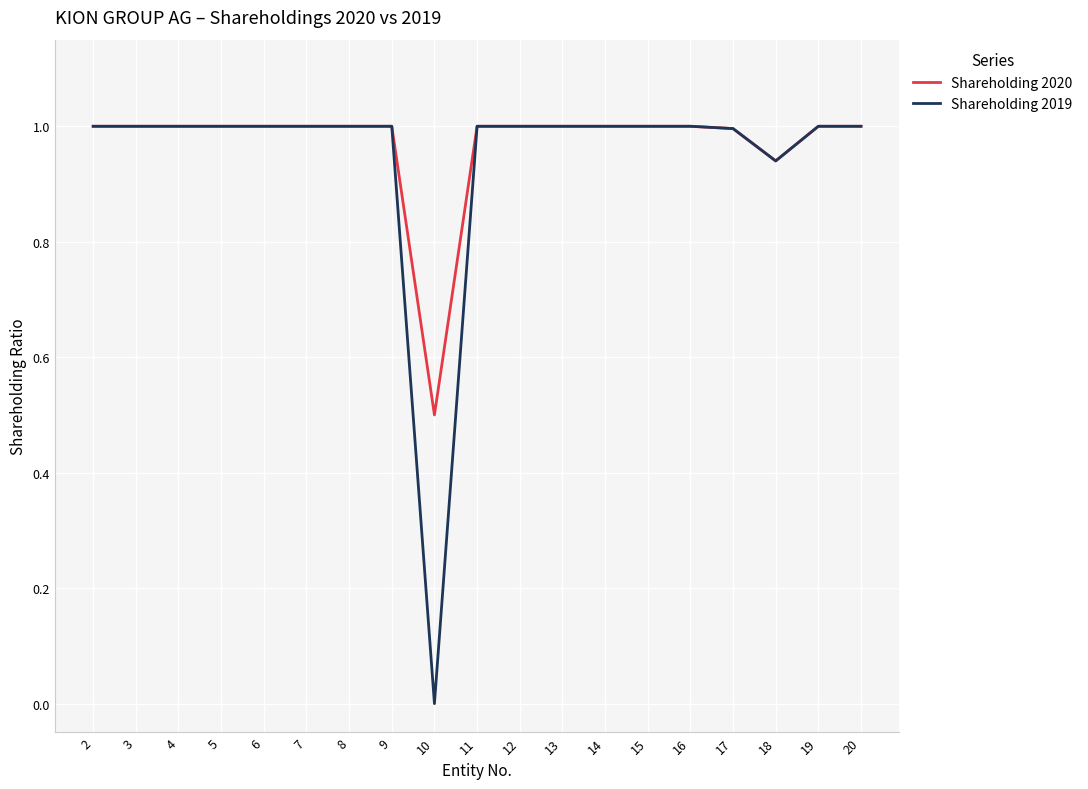

What is the approximate value of Shareholding 2019 at 11?

1.0